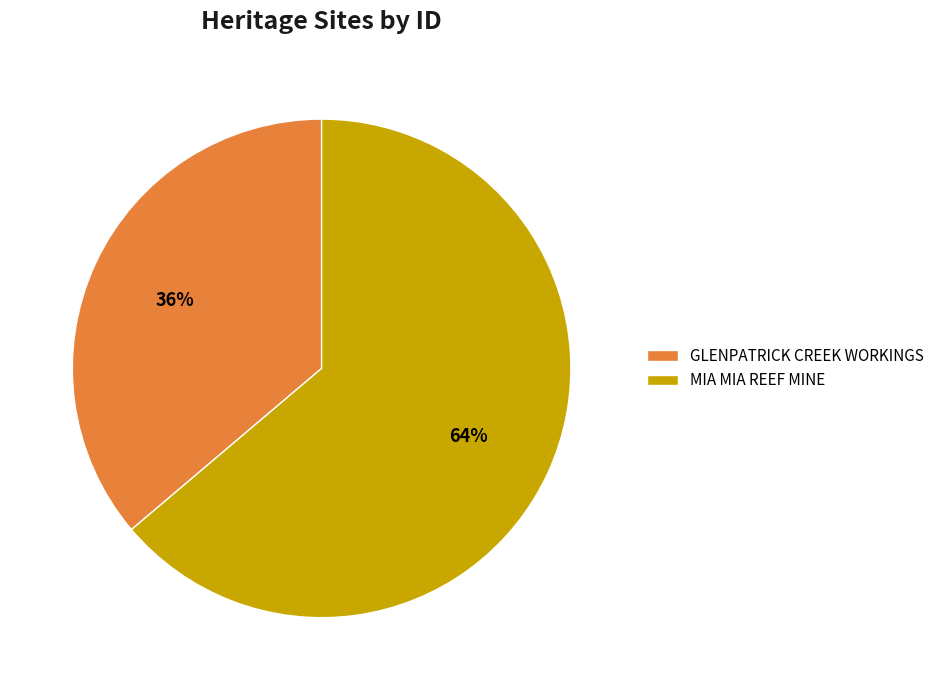

Is the sum of GLENPATRICK CREEK WORKINGS and MIA MIA REEF MINE greater than half?

Yes